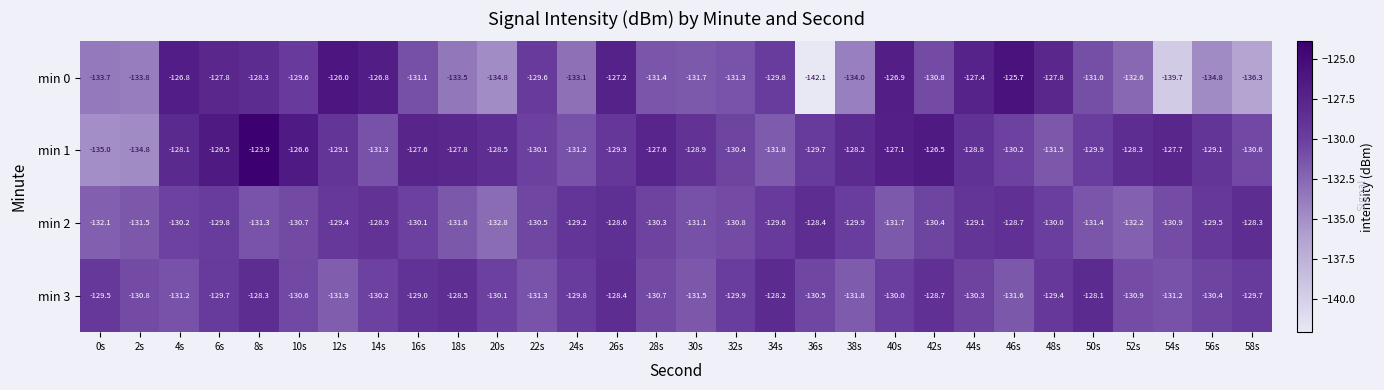

What is the average value of the min 2 series?

-130.3